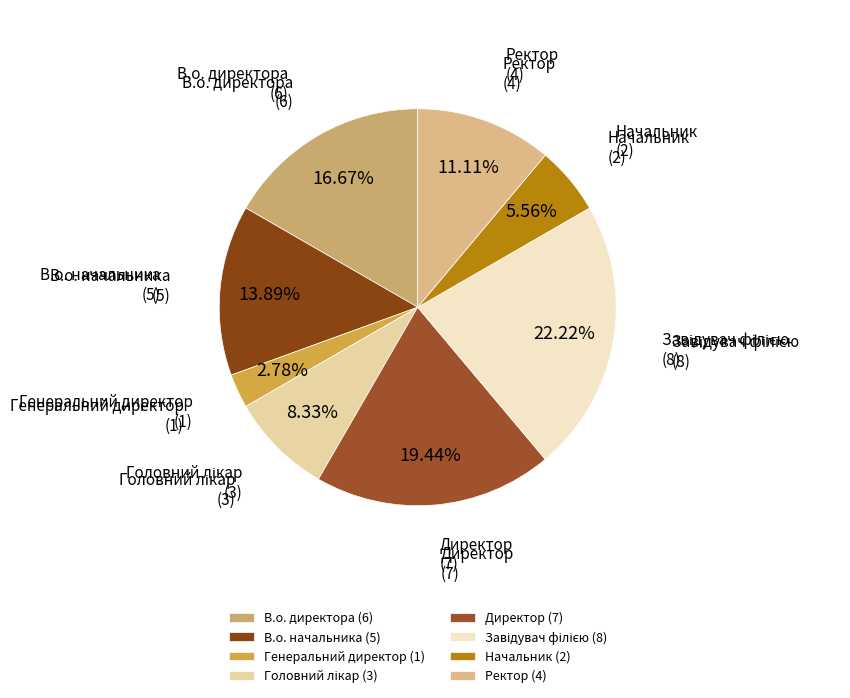

Combined, do В.о. начальника (5) and Директор (7) account for over 50%?

No